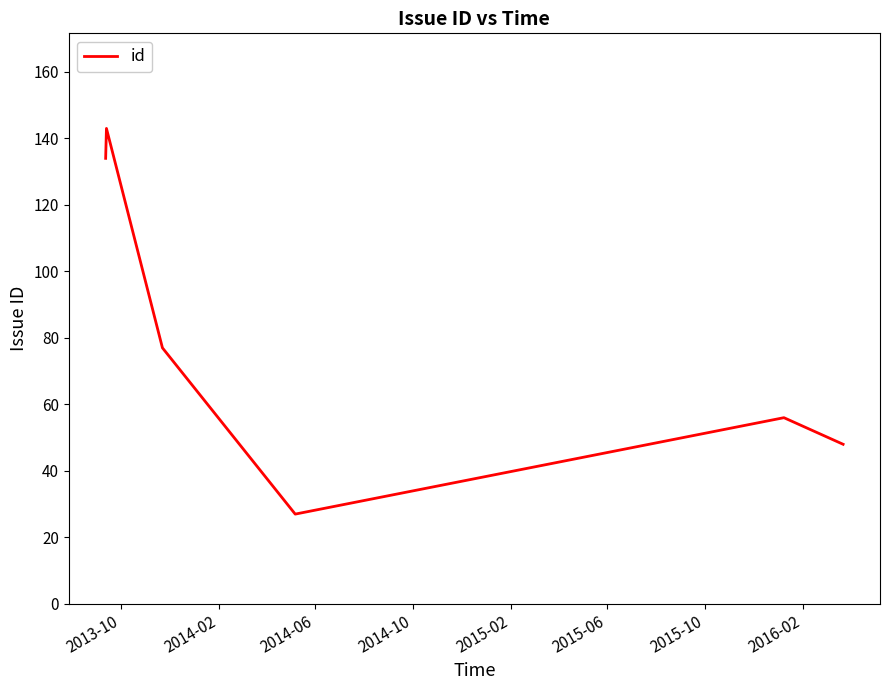

What is the greatest value displayed?

143